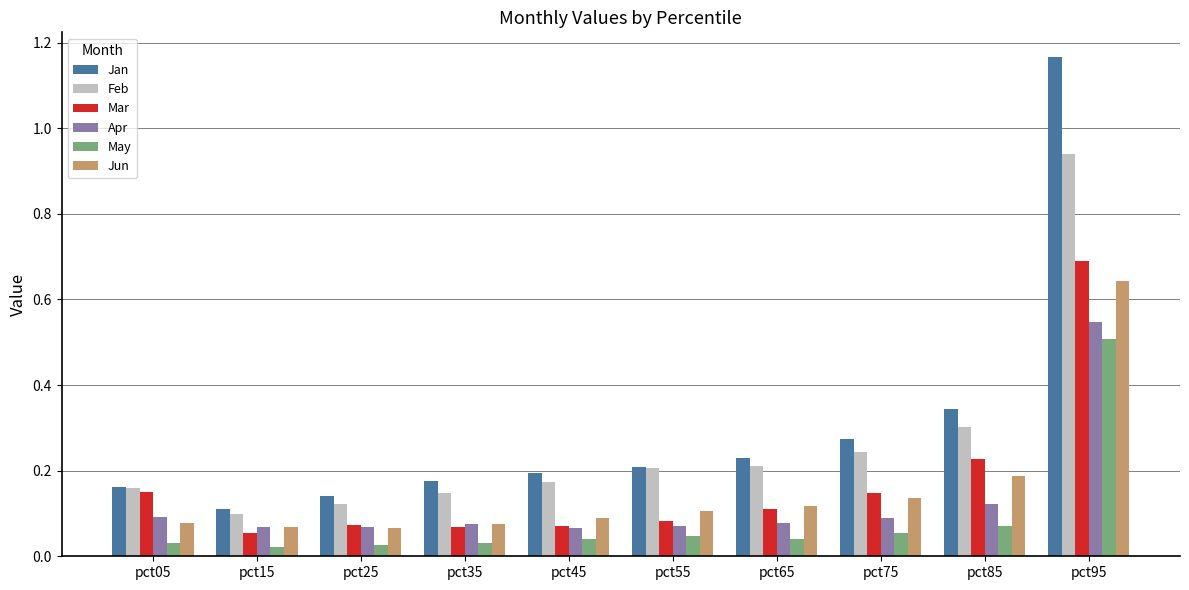

Are the bars horizontal?

No